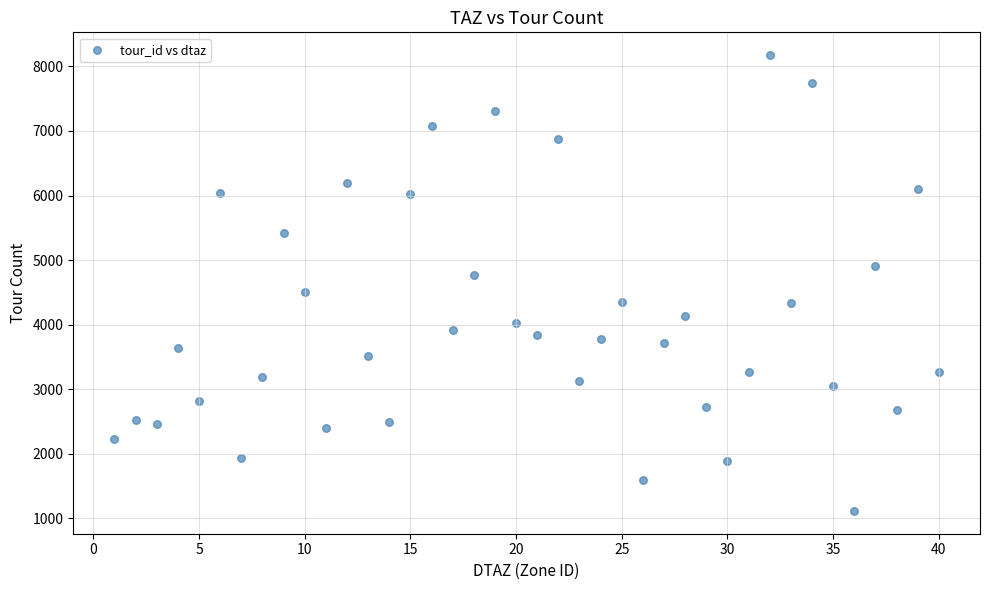

What is the range of X values (max minus min)?

39